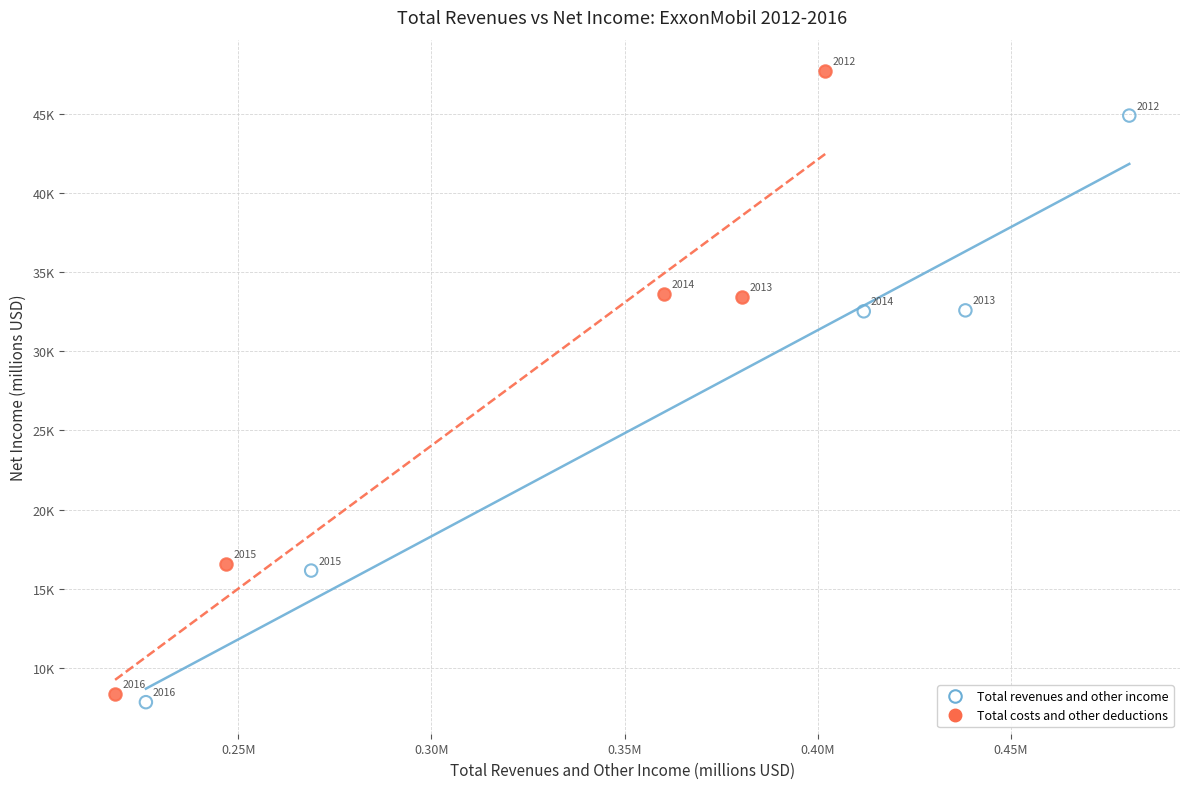

Which series reaches the maximum Y coordinate?

Total costs and other deductions